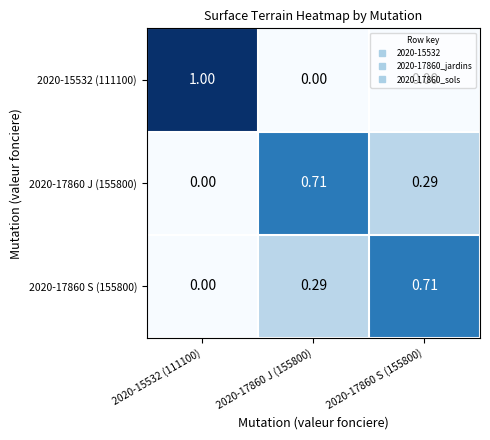

Is the value of 2020-17860 J (155800) at 2020-17860 J (155800) greater than the value of 2020-17860 S (155800) at 2020-17860 J (155800)?

Yes